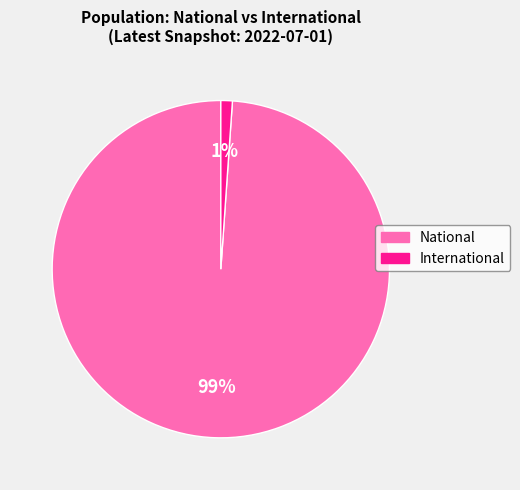

What percentage is the International slice, to the nearest percent?

1%